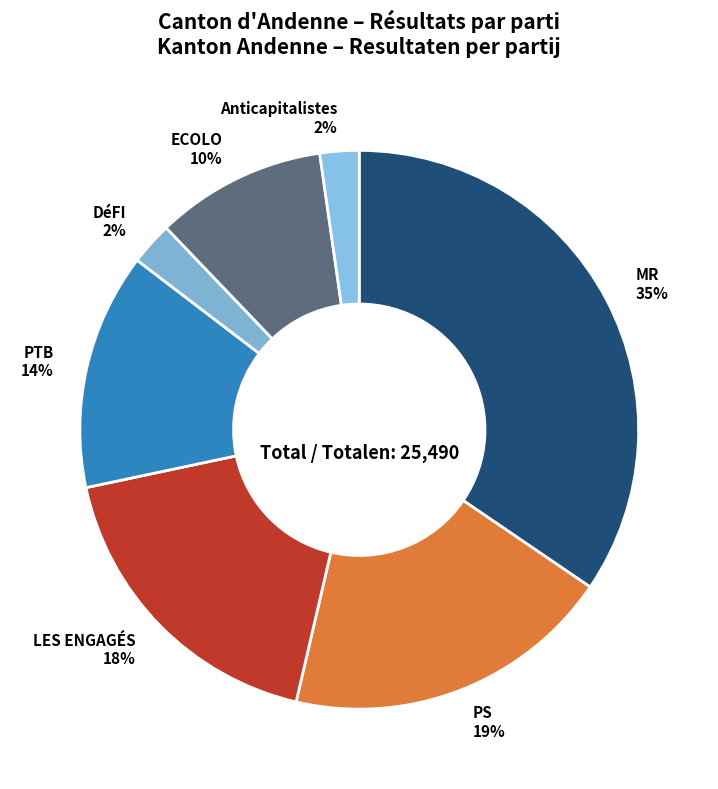

How many segments does this pie chart have?

7